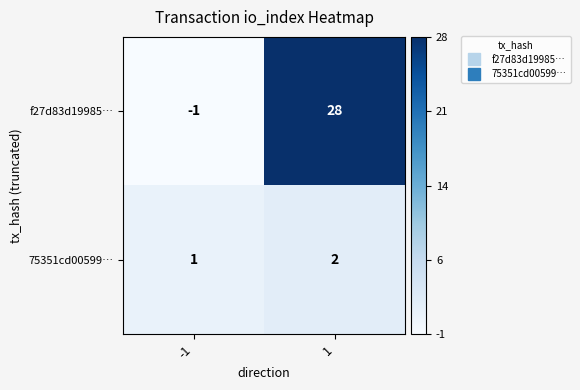

Rank the series at -1 from lowest to highest value.

f27d83d19985…, 75351cd00599…